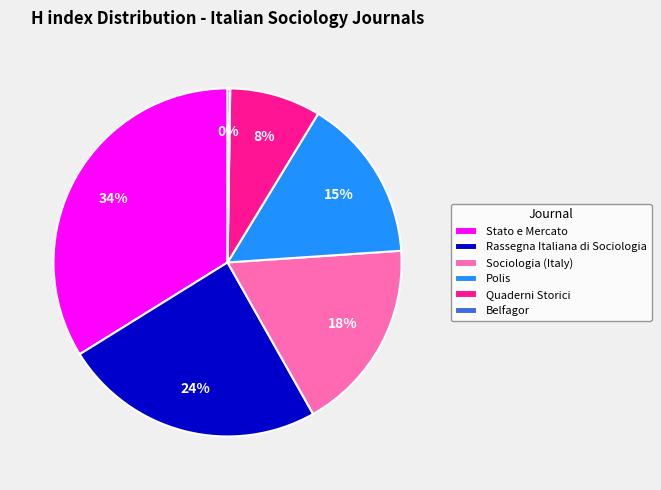

Which slice is the largest?

Stato e Mercato